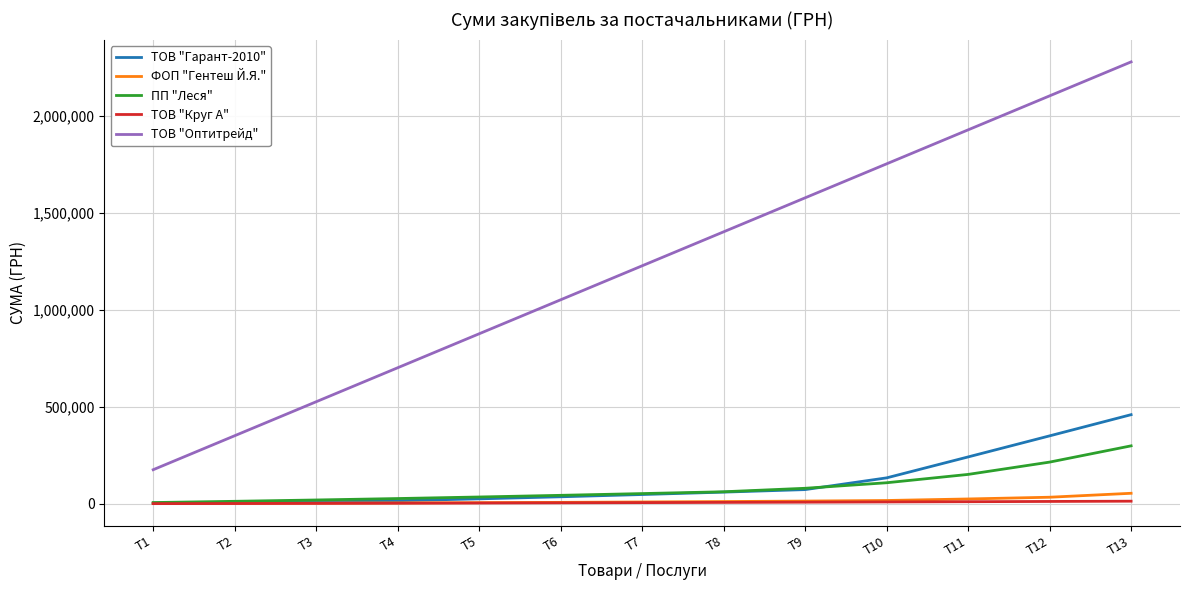

Which series has the largest range (max minus min)?

ТОВ "Оптитрейд"